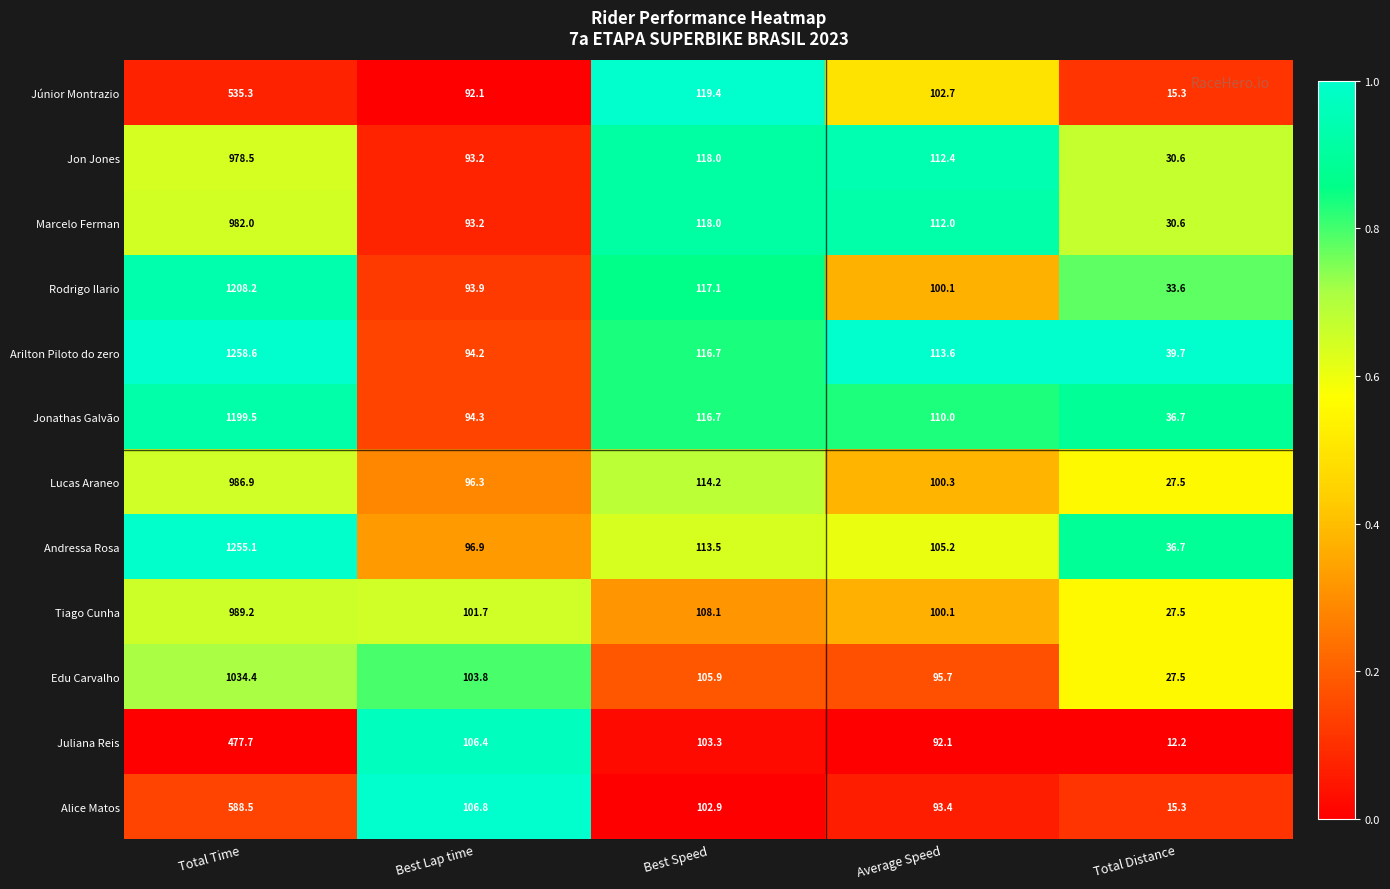

Rank the series by their maximum value, from highest to lowest.

Arilton Piloto do zero, Andressa Rosa, Rodrigo Ilario, Jonathas Galvão, Edu Carvalho, Tiago Cunha, Lucas Araneo, Marcelo Ferman, Jon Jones, Alice Matos, Júnior Montrazio, Juliana Reis